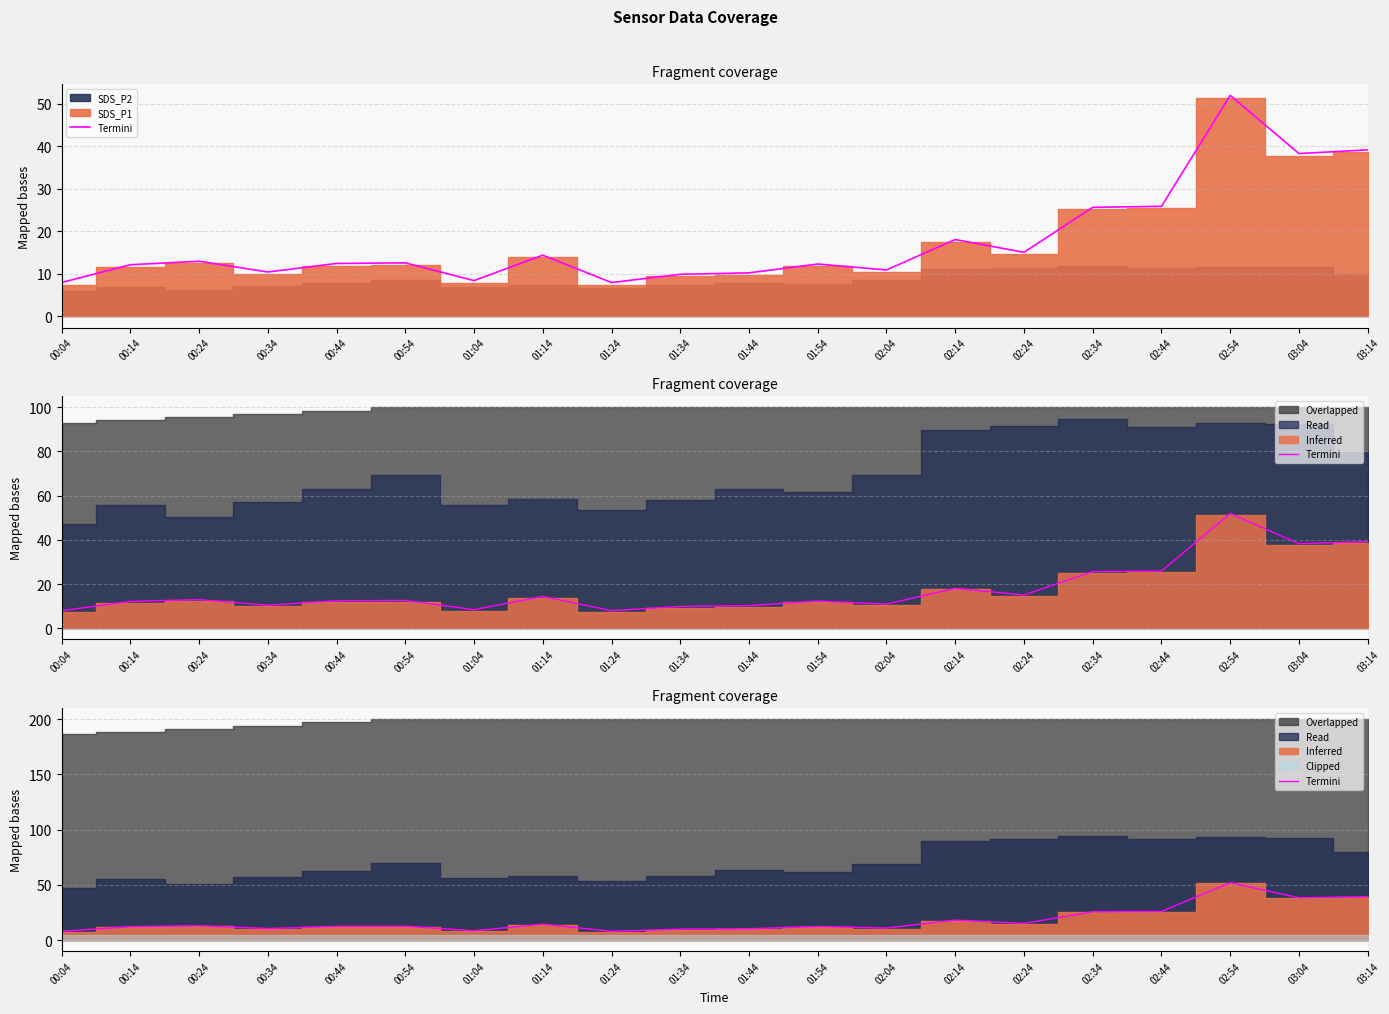

The chart shows a value of 12.2 at 00:14. True or false?

True